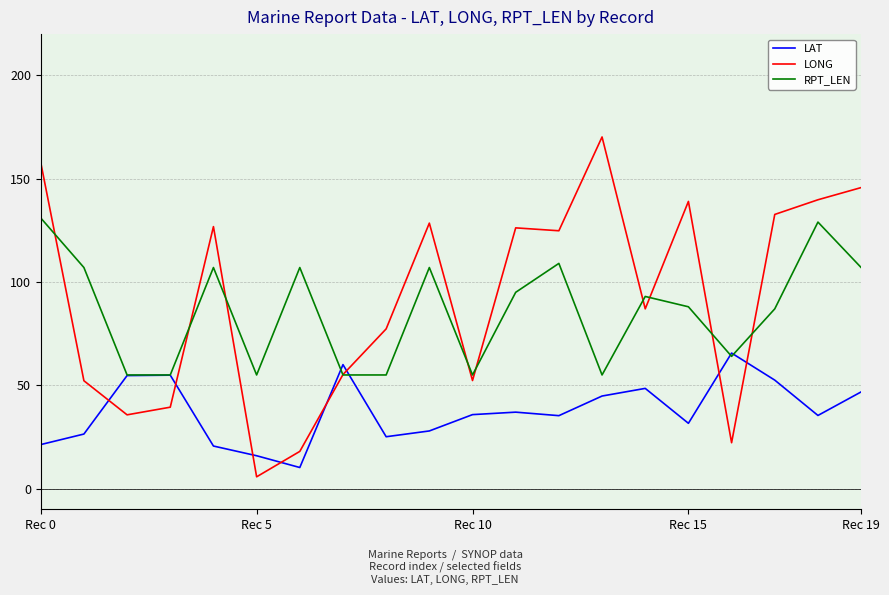

After their last crossing, which series has the higher values: LONG or LAT?

LONG